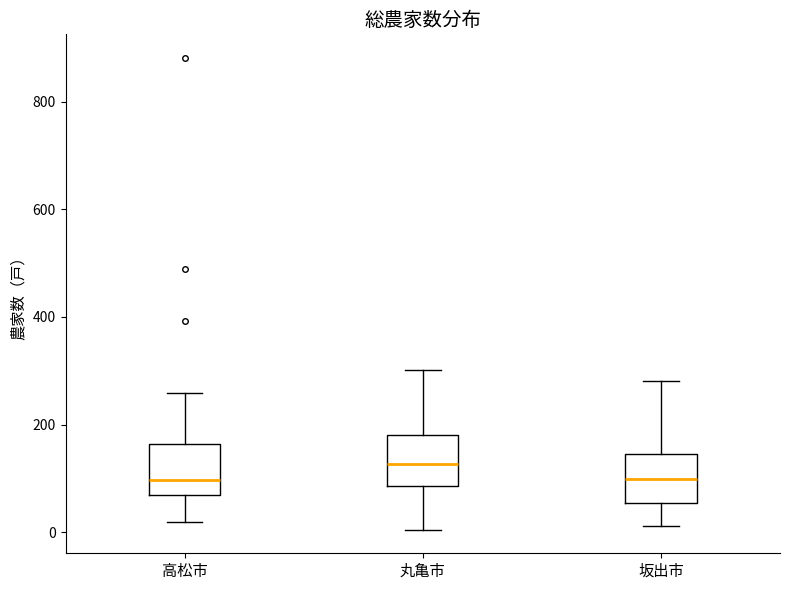

Where does the upper whisker of the box for 高松市 end on the y-axis? The values are not printed on the chart, so give them approximately, as read against the axis.

260